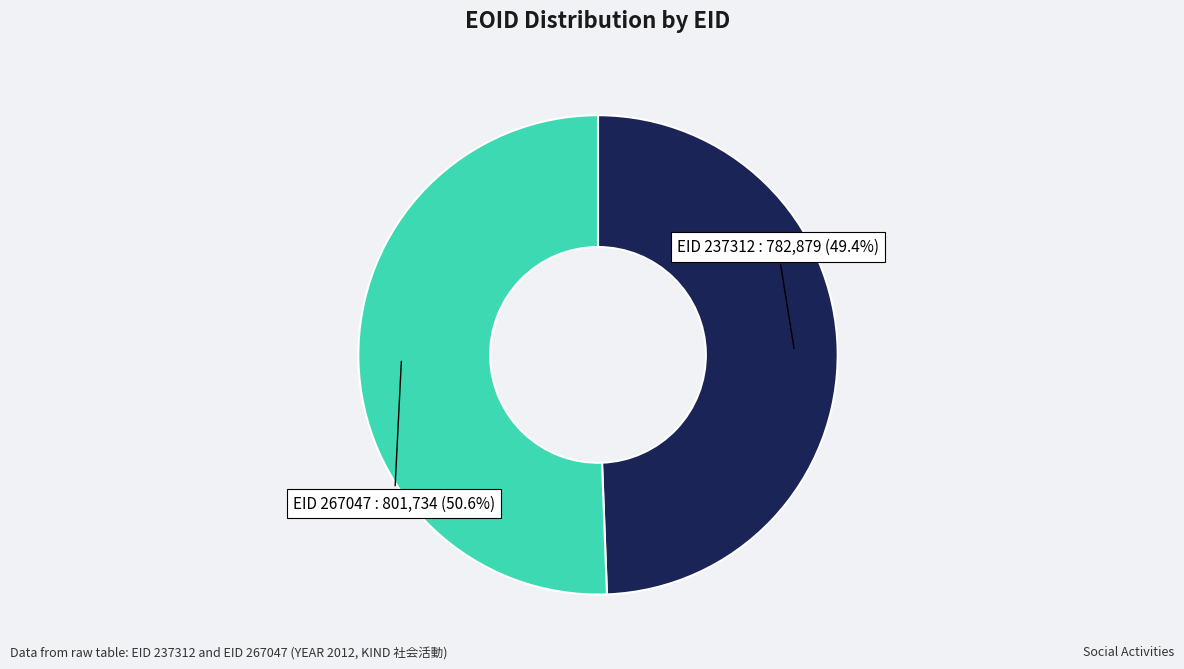

Is there any slice that represents more than half of the pie?

Yes